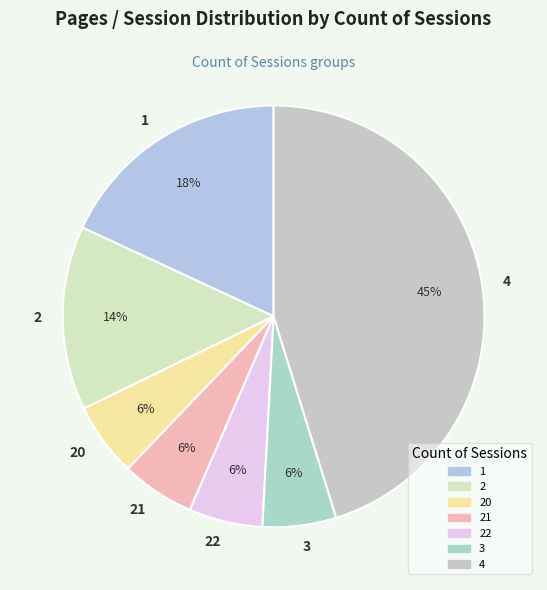

How many slices are in this pie chart?

7